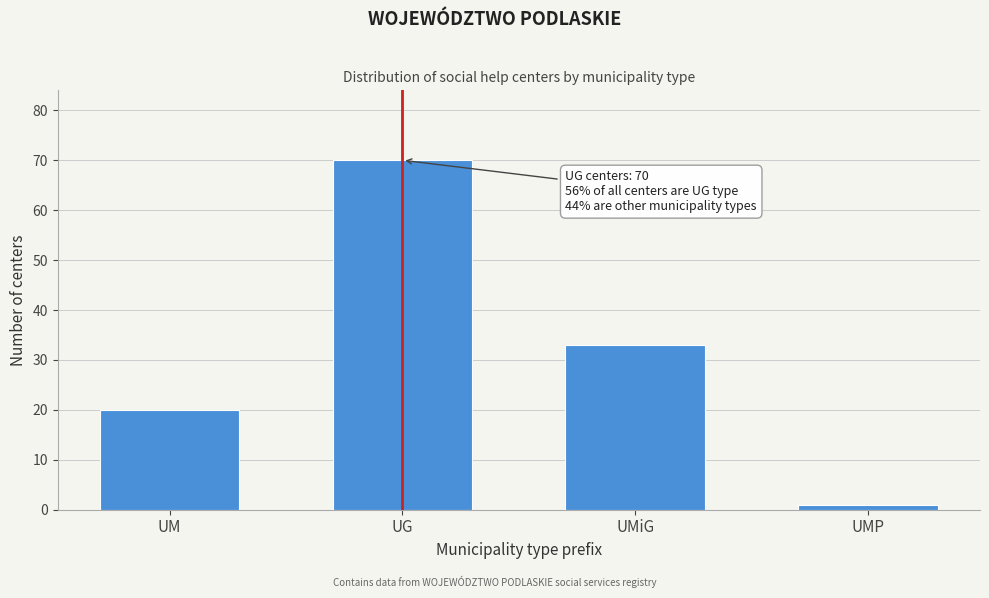

Reading left to right, list all the values displayed in this chart.

20	70	33	1